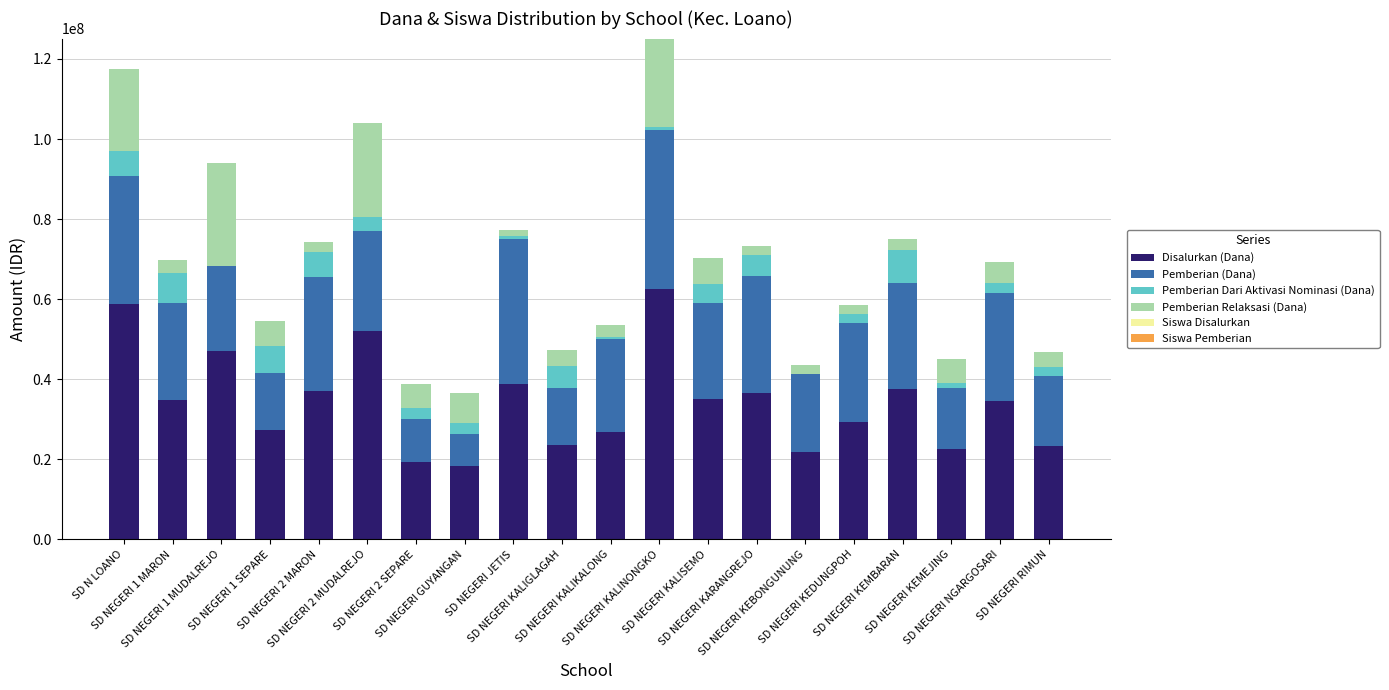

What is the maximum value for Disalurkan (Dana)?

62550000